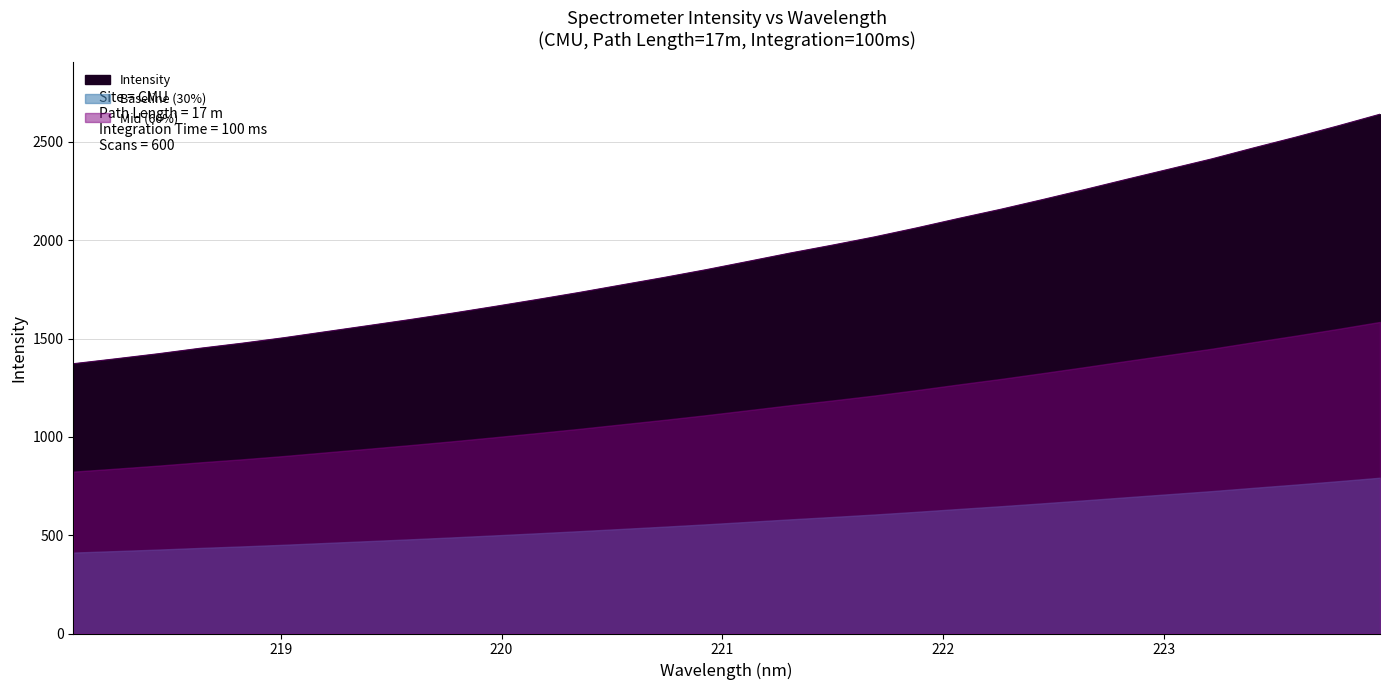

Reading left to right, transcribe all the data shown in this chart.

1372.2	1397.0	1422.6	1450.7	1476.5	1504.7	1535.6	1566.3	1597.4	1629.8	1663.9	1699.0	1735.0	1773.0	1810.8	1850.4	1892.6	1935.3	1975.4	2017.3	2063.2	2111.4	2158.0	2207.7	2258.7	2310.9	2362.3	2413.8	2470.1	2524.6	2581.8	2641.2